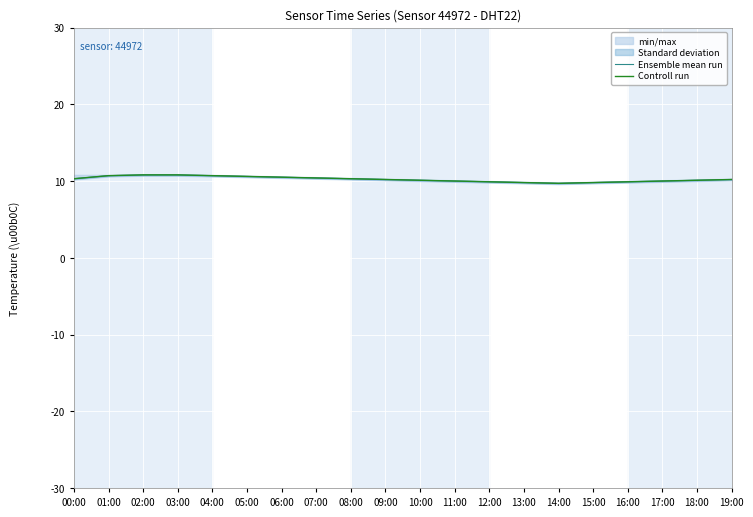

Rank the categories by Ensemble mean run value from lowest to highest.

14:00, 13:00, 15:00, 12:00, 16:00, 11:00, 17:00, 10:00, 18:00, 09:00, 19:00, 00:00, 08:00, 07:00, 06:00, 05:00, 01:00, 04:00, 02:00, 03:00